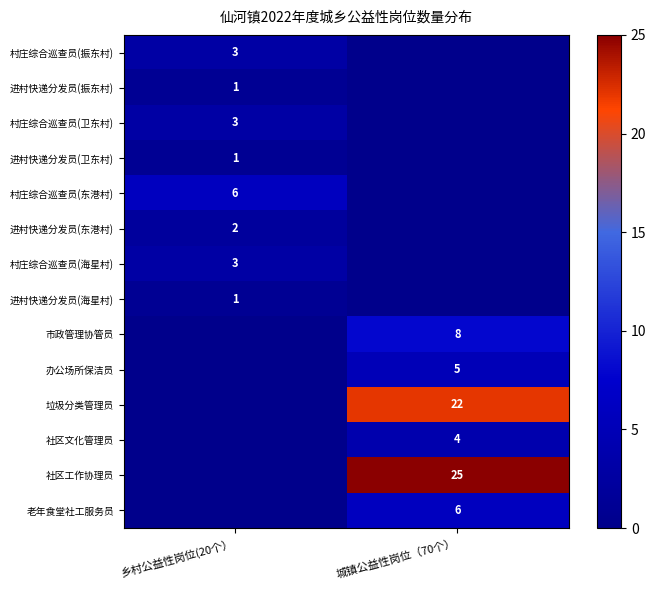

Is it true that 老年食堂社工服务员 equals 3 at 城镇公益性岗位（70个）?

False